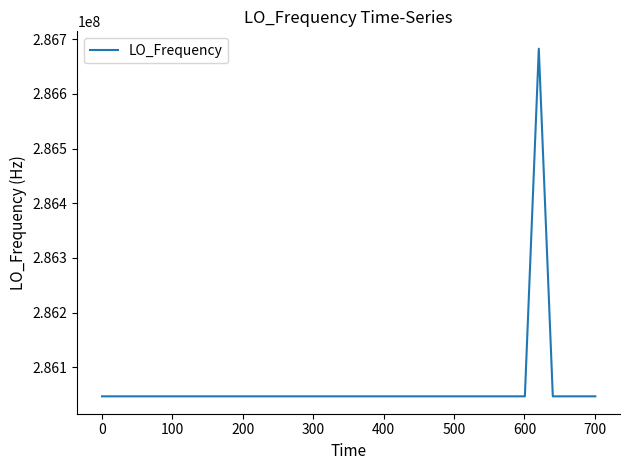

What is the maximum value shown in the chart?

286682709.3